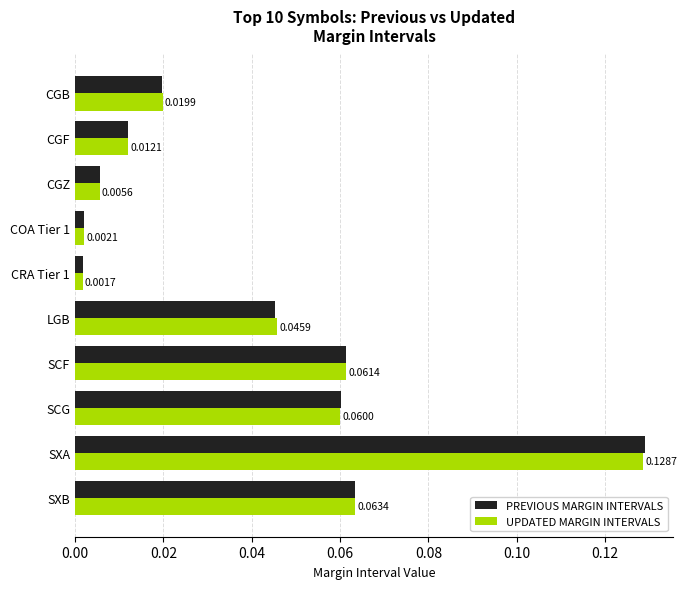

What are all the series names shown in the legend?

PREVIOUS MARGIN INTERVALS, UPDATED MARGIN INTERVALS